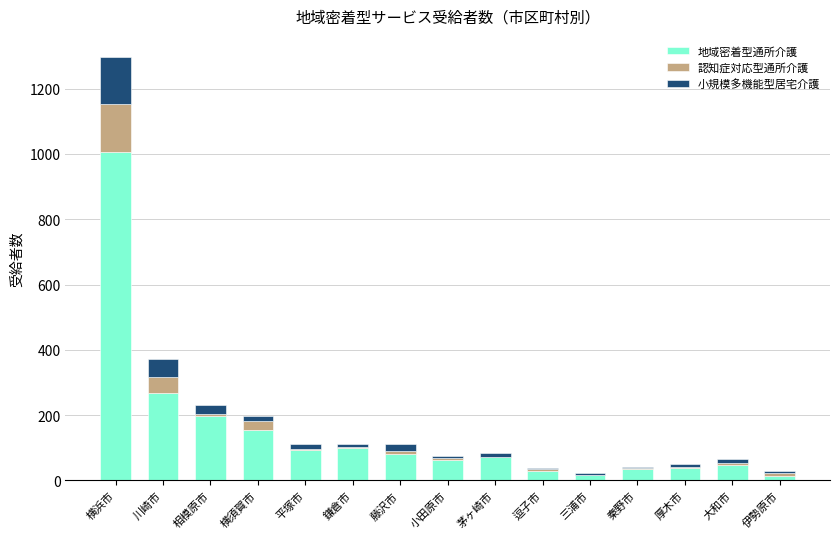

At which label does 地域密着型通所介護 reach its peak?

横浜市